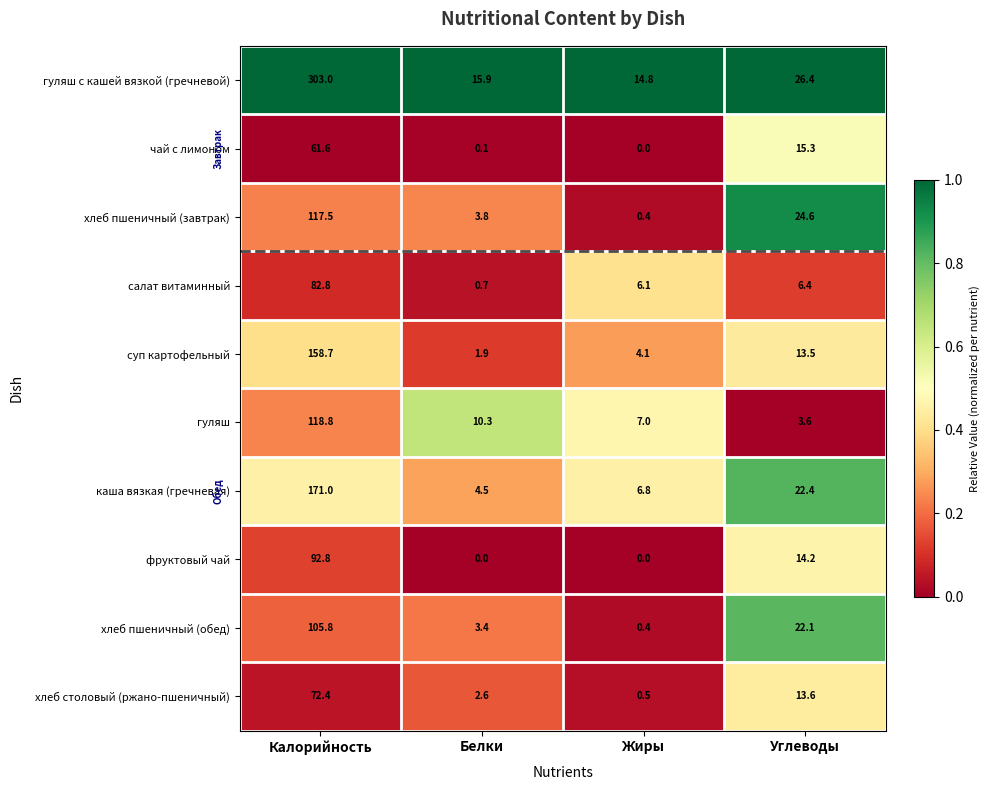

Which series has the widest spread of values?

гуляш с кашей вязкой (гречневой)